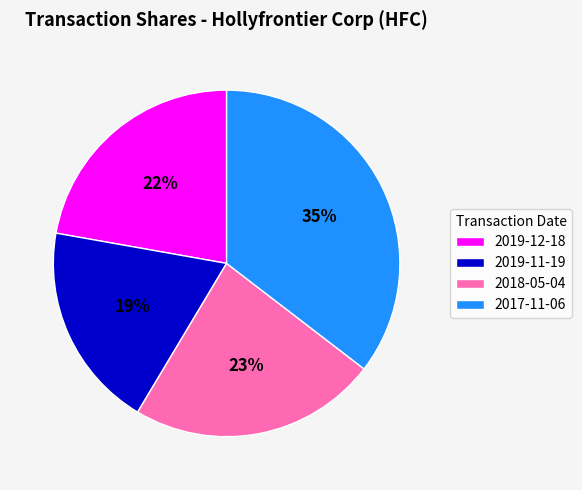

The 2019-12-18 slice represents 22% of the pie. True or false?

True